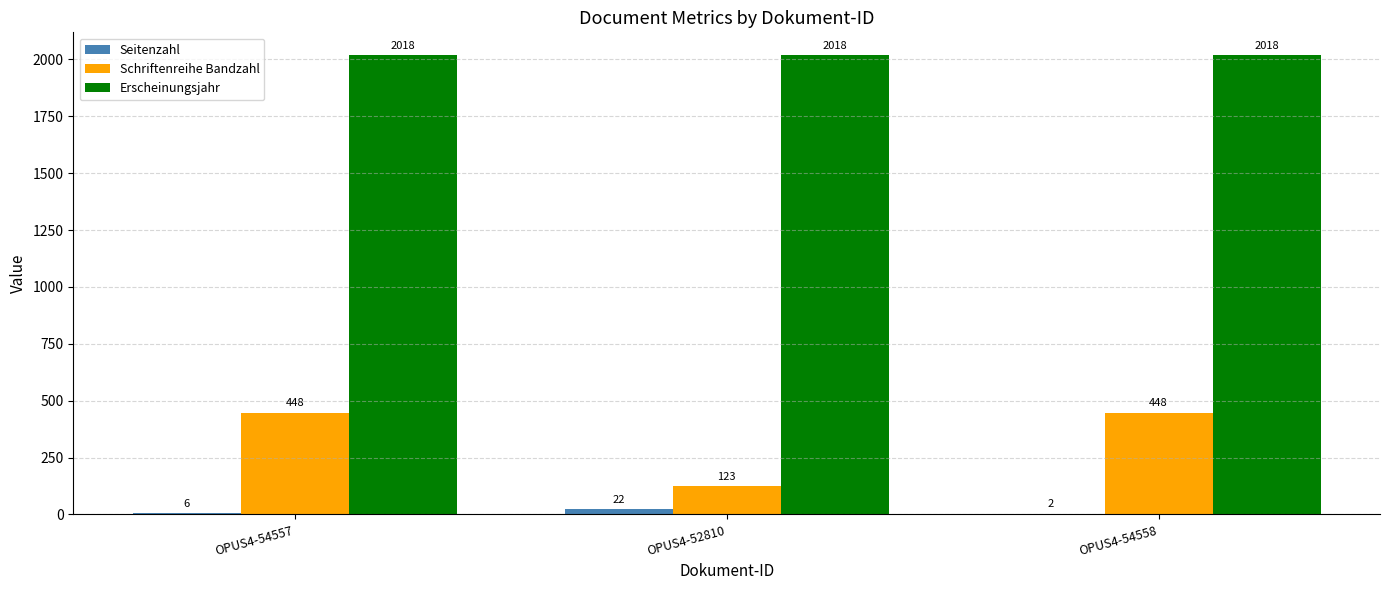

What is the sum of the Seitenzahl values at OPUS4-54558 and OPUS4-52810?

24